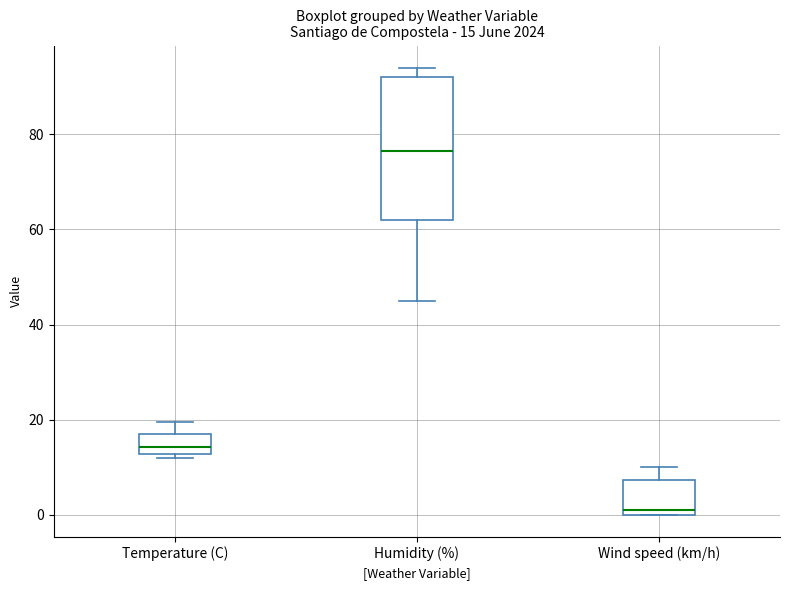

Which box has the lowest median line?

Wind speed (km/h)